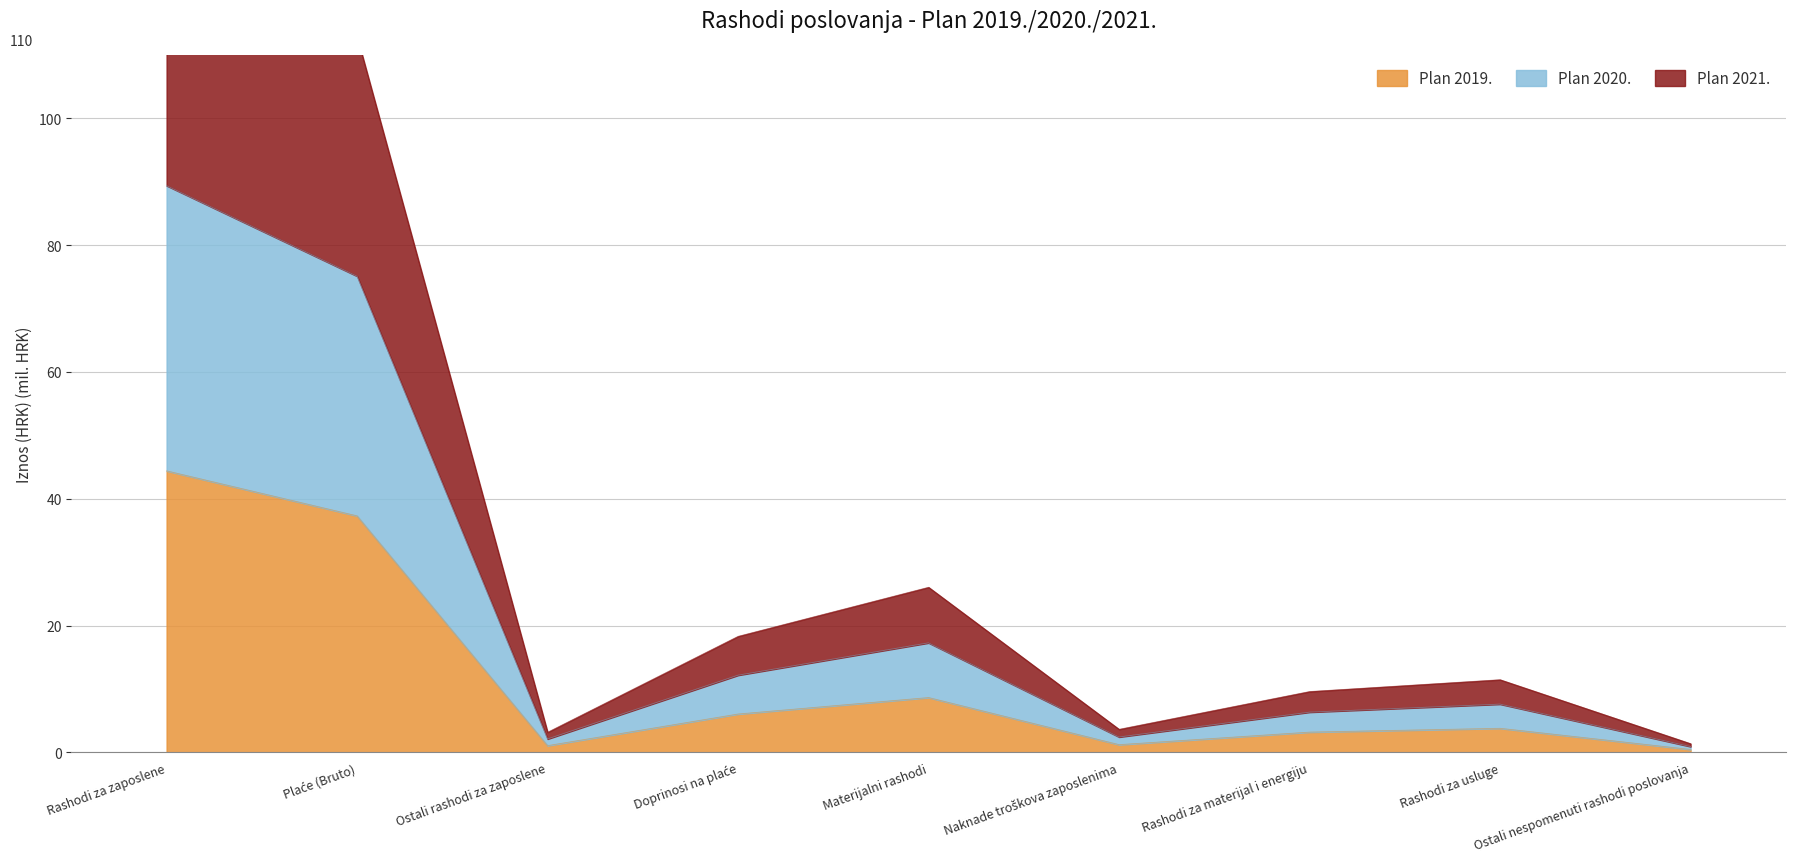

Reading left to right, extract all data points from this chart.

Plan 2019.: Rashodi za zaposlene=44.4	Plaće (Bruto)=37.3	Ostali rashodi za zaposlene=1.1	Doprinosi na plaće=6.0	Materijalni rashodi=8.6	Naknade troškova zaposlenima=1.2	Rashodi za materijal i energiju=3.2	Rashodi za usluge=3.8	Ostali nespomenuti rashodi poslovanja=0.5
Plan 2020.: Rashodi za zaposlene=89.4	Plaće (Bruto)=75.1	Ostali rashodi za zaposlene=2.1	Doprinosi na plaće=12.2	Materijalni rashodi=17.3	Naknade troškova zaposlenima=2.4	Rashodi za materijal i energiju=6.3	Rashodi za usluge=7.6	Ostali nespomenuti rashodi poslovanja=0.9
Plan 2021.: Rashodi za zaposlene=134.3	Plaće (Bruto)=112.9	Ostali rashodi za zaposlene=3.2	Doprinosi na plaće=18.3	Materijalni rashodi=26.0	Naknade troškova zaposlenima=3.6	Rashodi za materijal i energiju=9.6	Rashodi za usluge=11.4	Ostali nespomenuti rashodi poslovanja=1.4